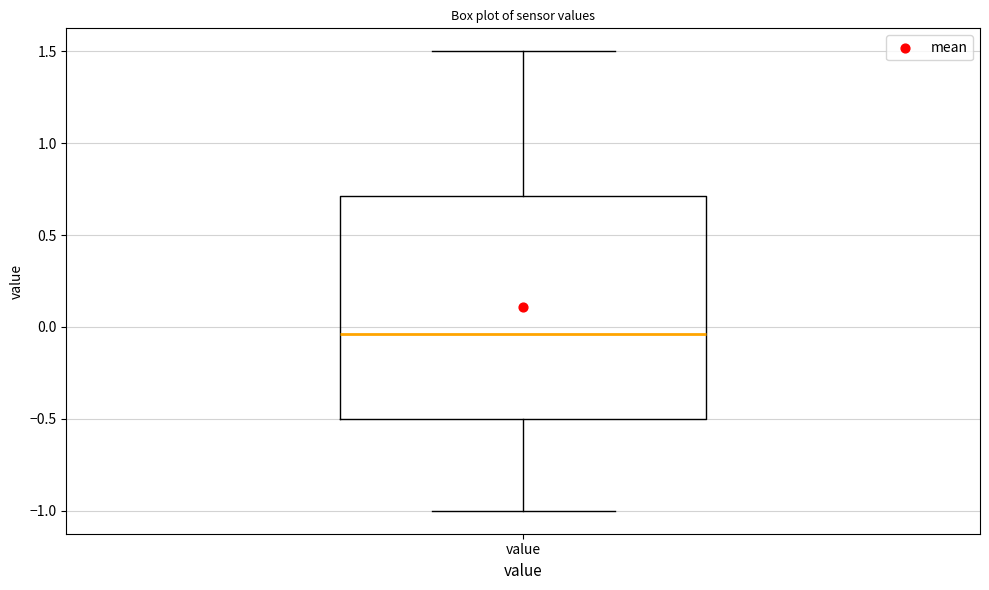

Read this box plot against the y-axis: the position of the median line, the range covered by the box, and the ends of both whiskers. The values are not printed on the chart, so give them approximately, as read against the axis.

median -0.05, box -0.50 to 0.70, whiskers -1.00 to 1.50